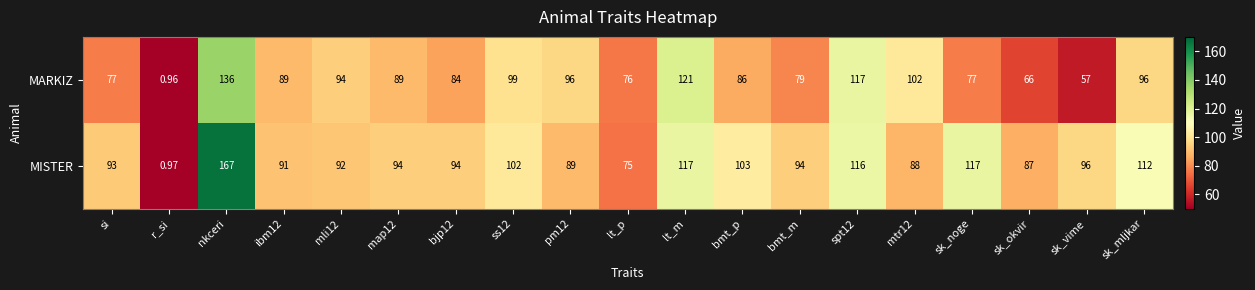

List the series in order of their overall mean, highest first.

MISTER, MARKIZ